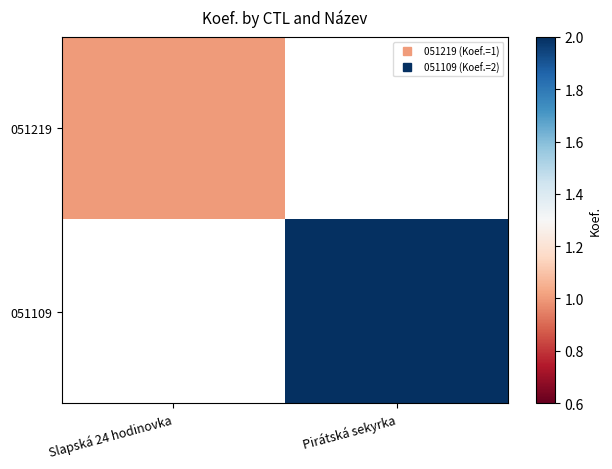

Is the value of 051109 at Pirátská sekyrka greater than the value of 051219 at Slapská 24 hodinovka?

Yes